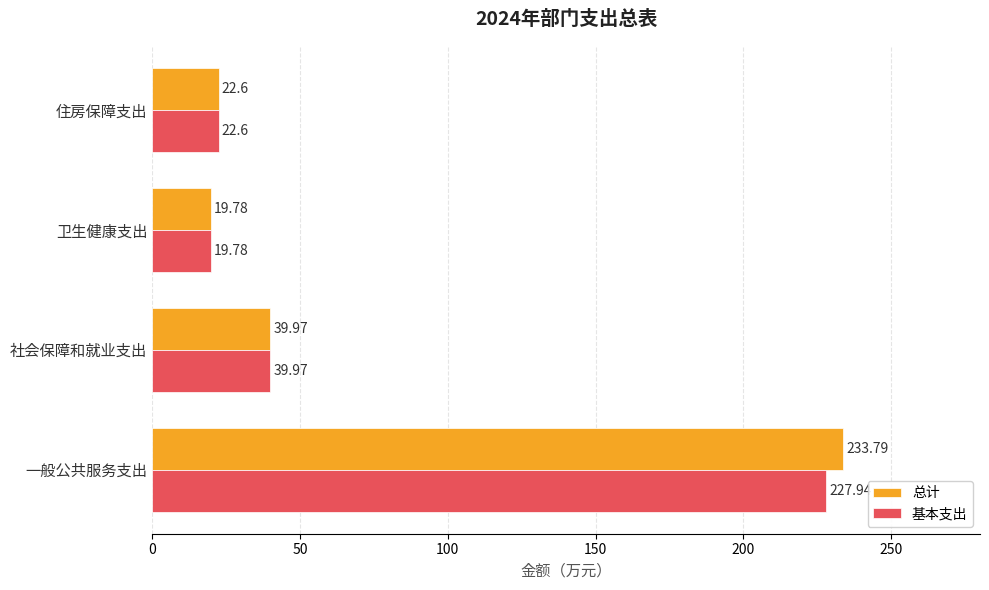

What are all the series names shown in the legend?

总计, 基本支出